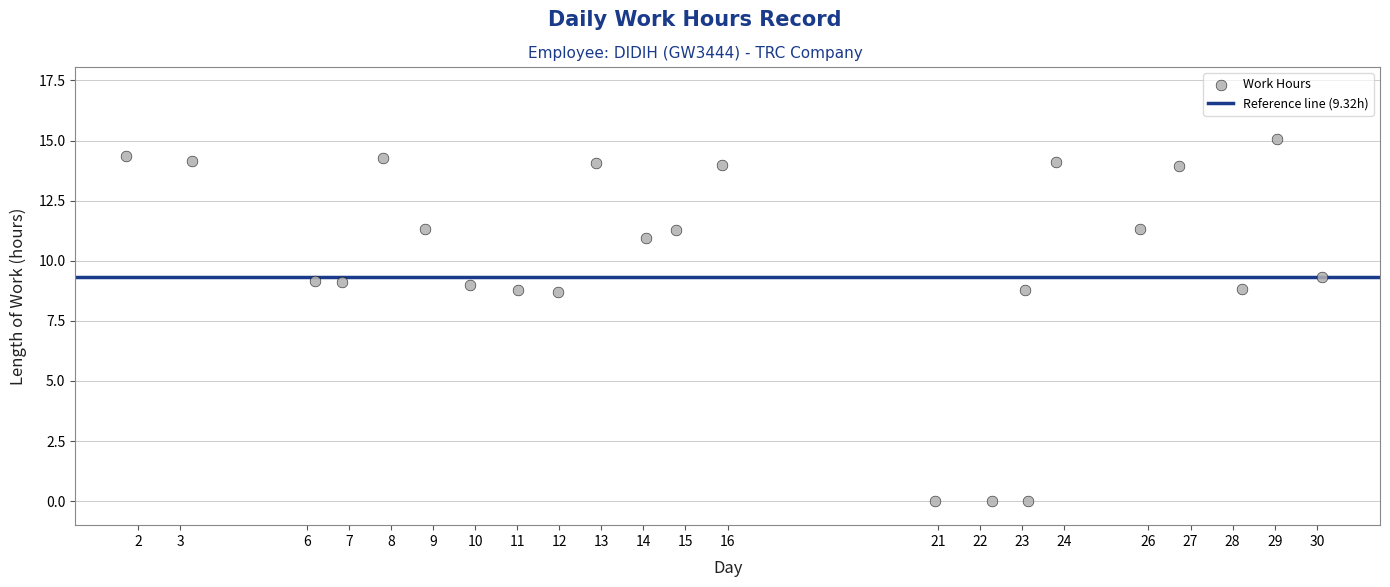

What is the range of Y values (max minus min)?

15.1